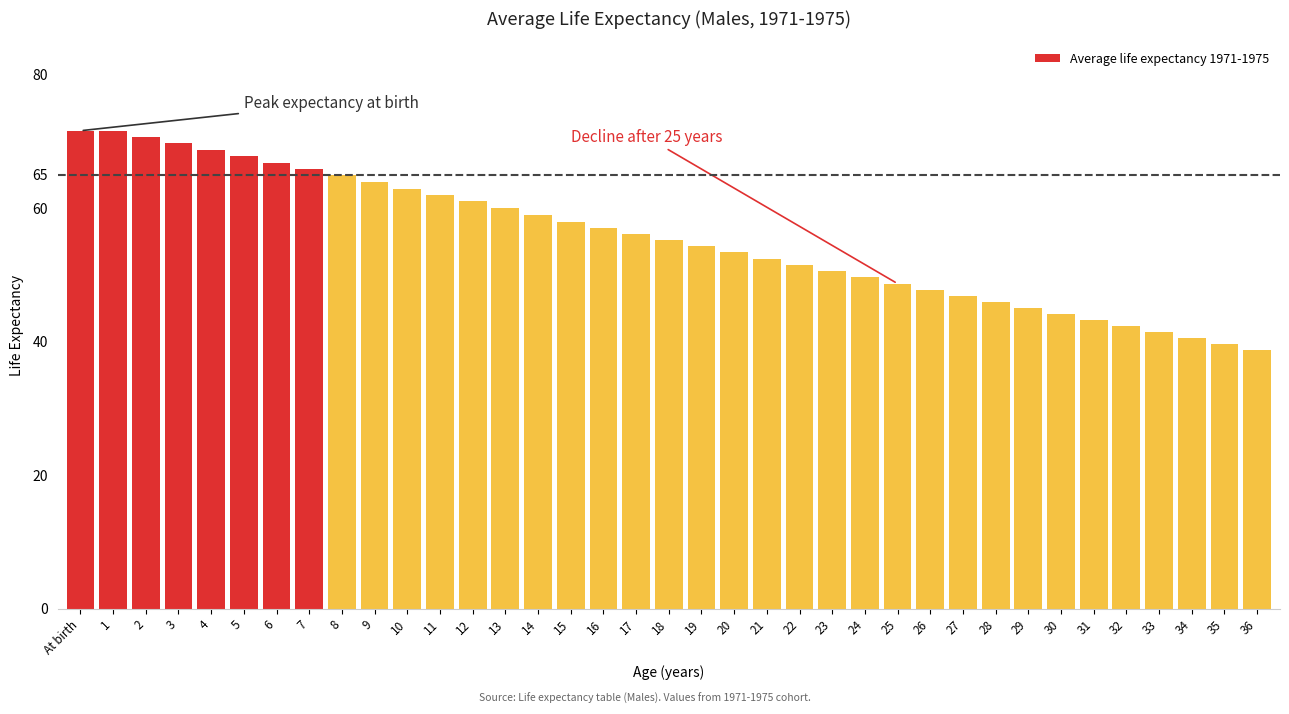

The value at 28 is 46.0. True or false?

True